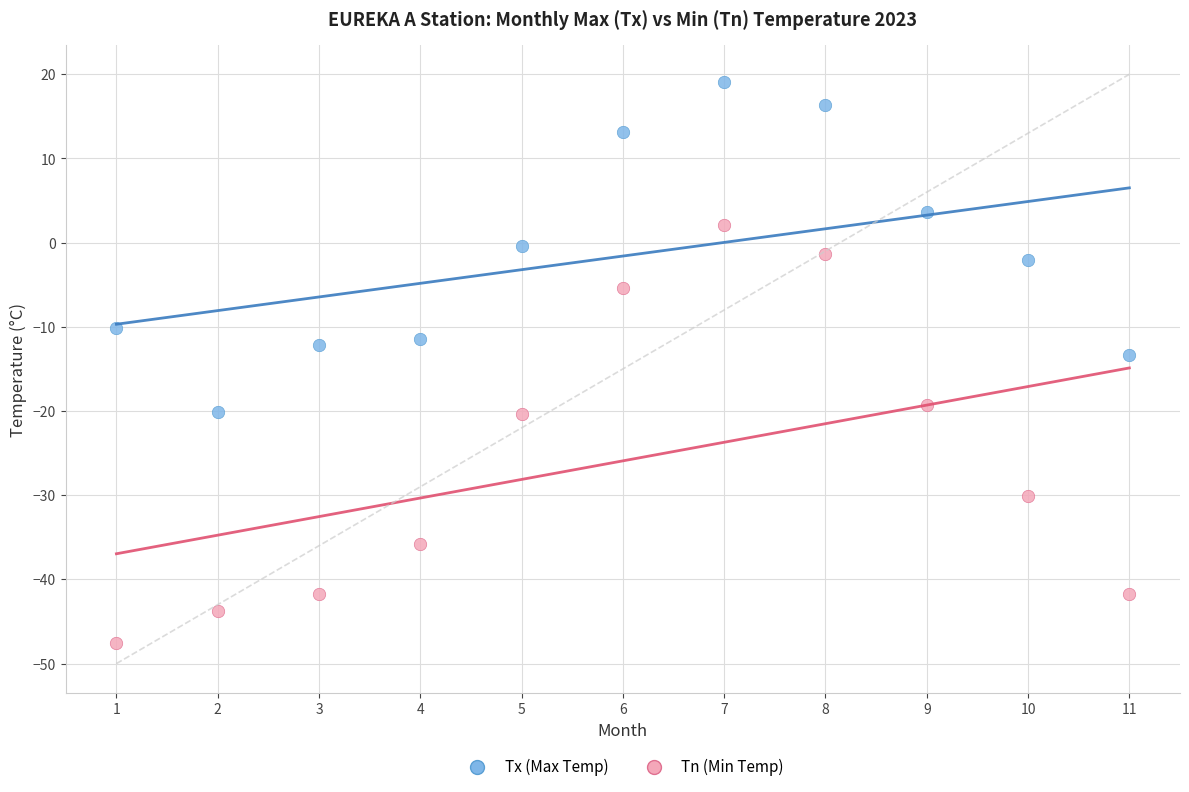

What are all the series names shown in the legend?

Tx (Max Temp), Tn (Min Temp)